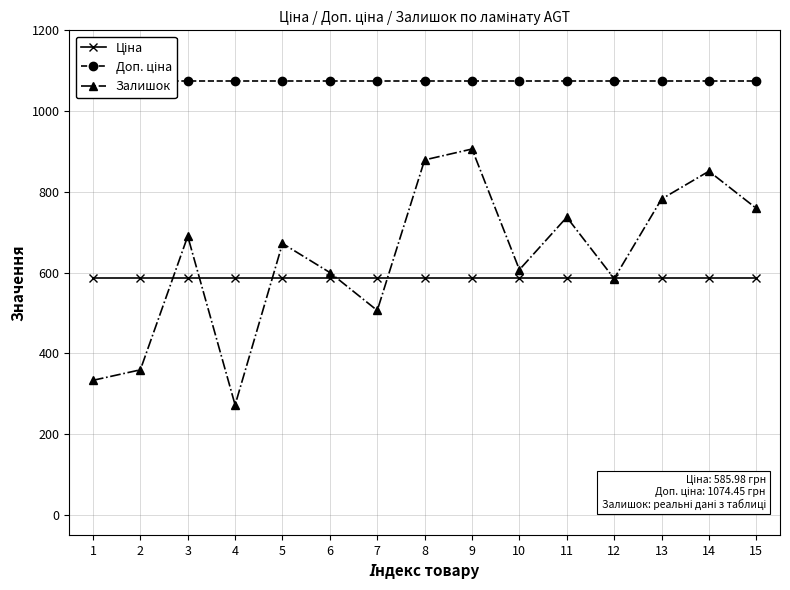

What is the average value of the Залишок series?

635.9